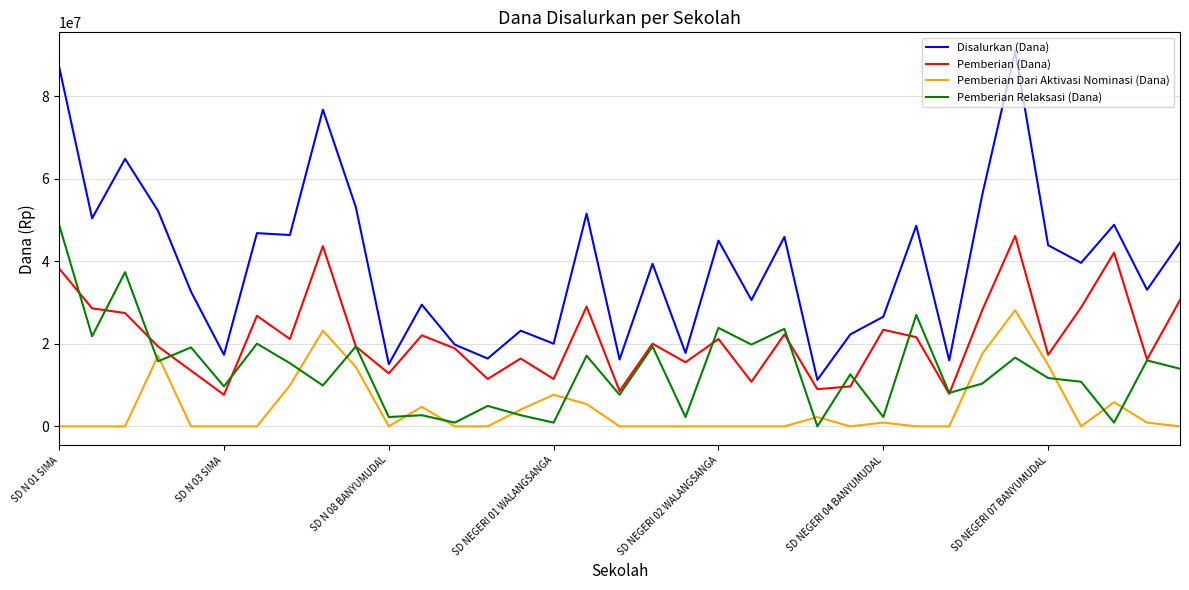

True or false: Pemberian (Dana) and Pemberian Dari Aktivasi Nominasi (Dana) cross at least once.

False